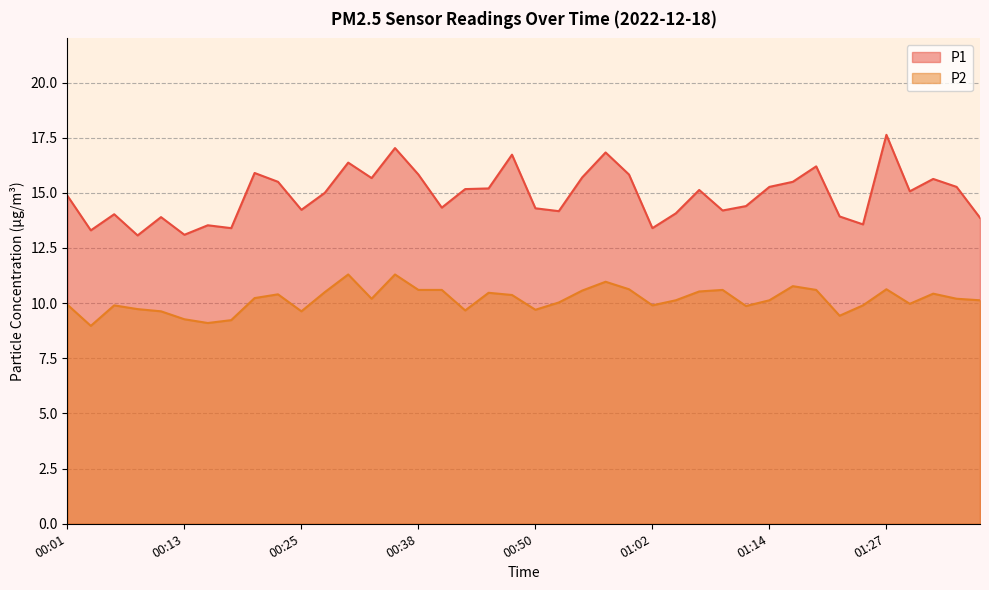

Between 00:35 and 00:38, which series saw the biggest shift?

P1